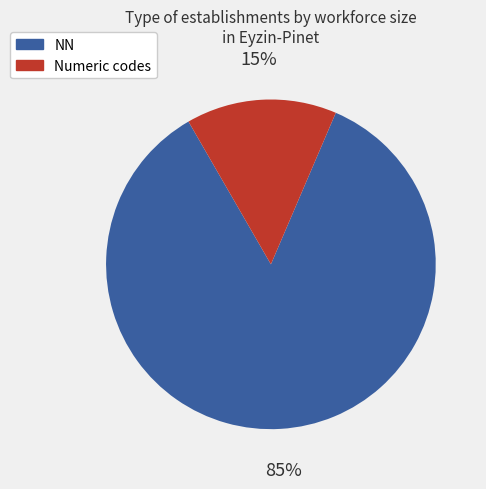

To the nearest percent, what portion does NN represent?

85%